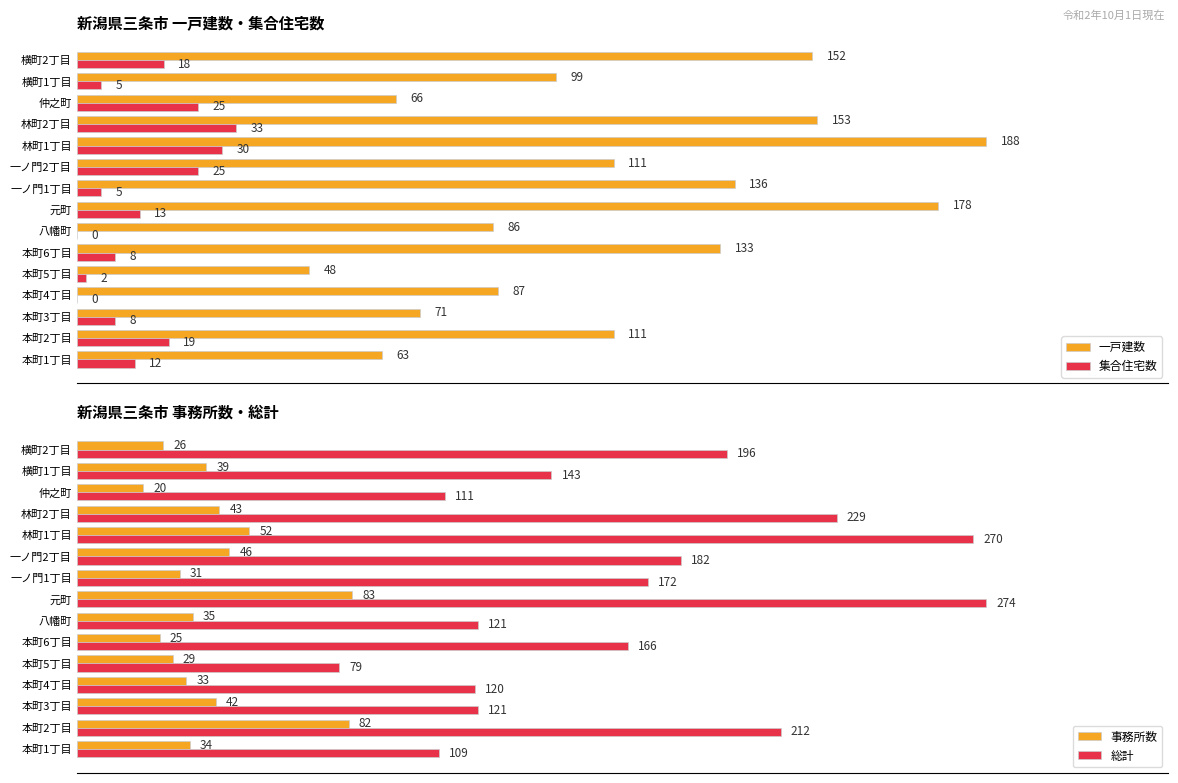

What is the difference between the second highest and minimum values in the 事務所数 series?

62